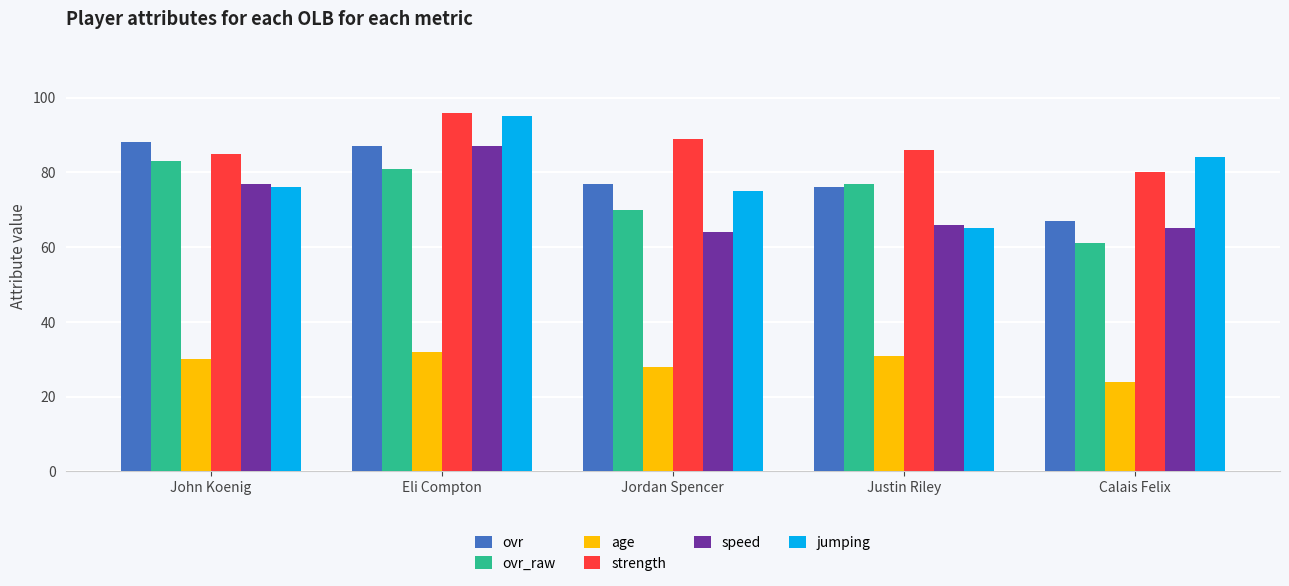

What is the greatest value displayed?

96